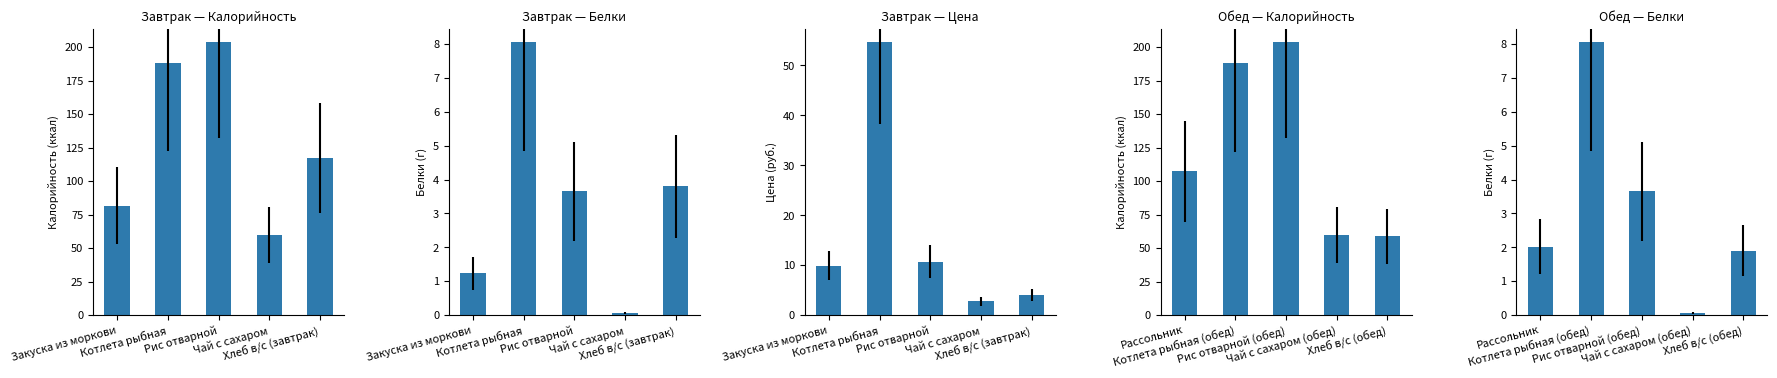

Between Рассольник and Хлеб в/с (обед), which is larger?

Рассольник